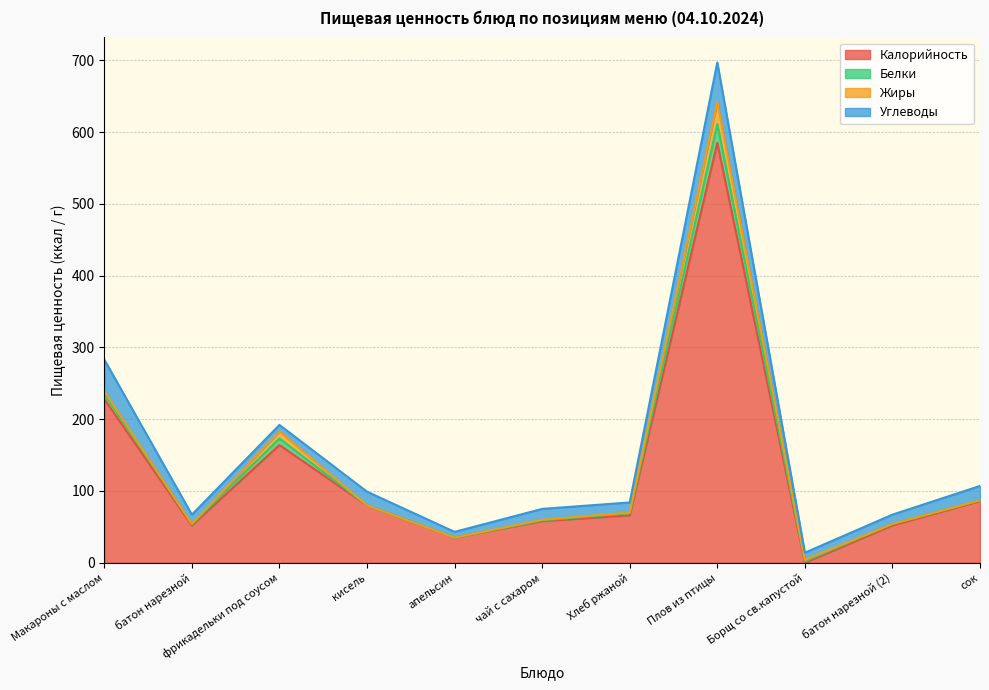

How many data points does each series have?

11